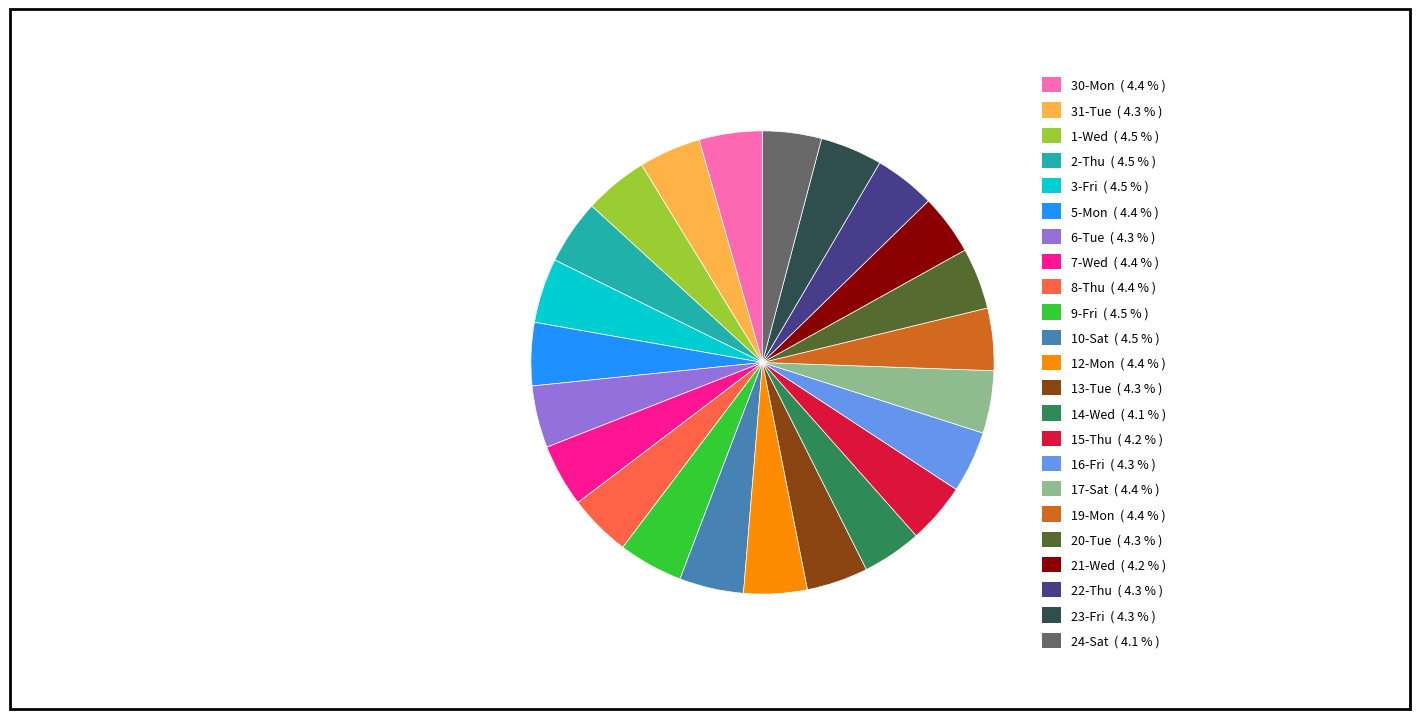

Is the sum of 8-Thu and 16-Fri greater than half?

No